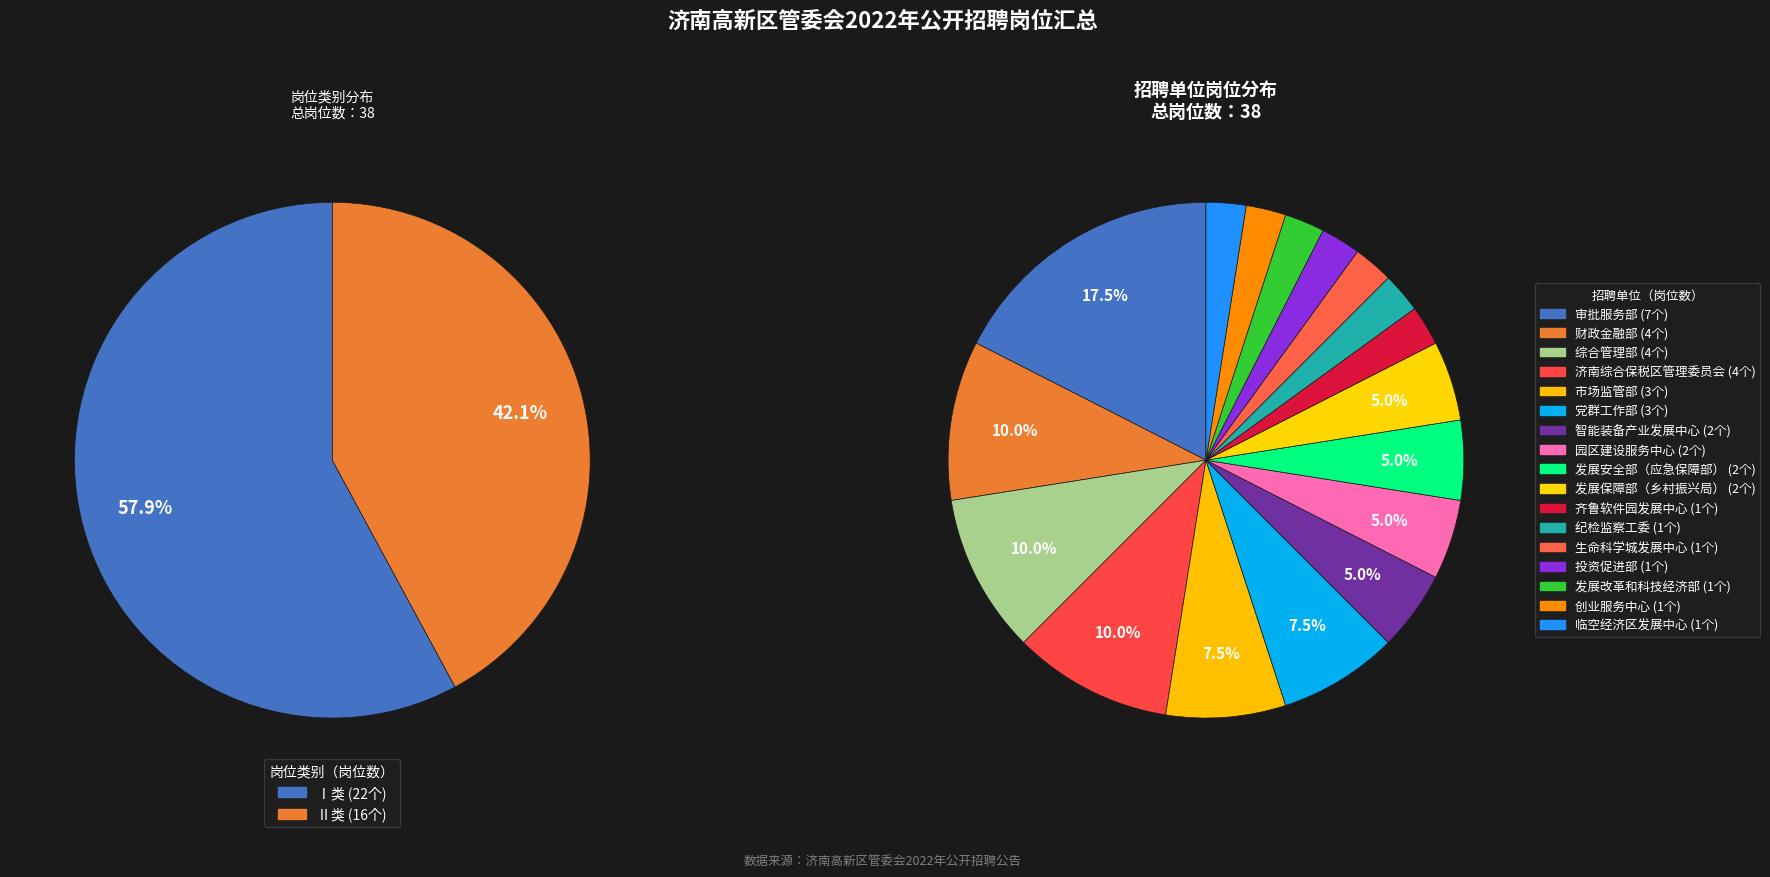

What is the change in value from Ⅰ类 to Ⅱ类?

-6